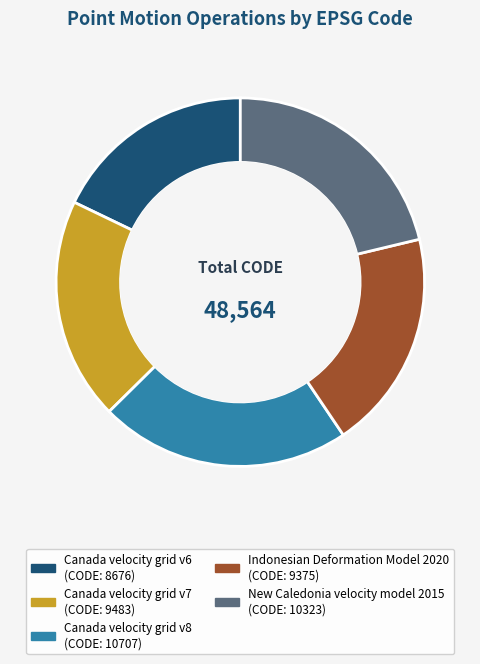

Do Canada velocity grid v6 and Canada velocity grid v7 together represent more than half of the pie?

No